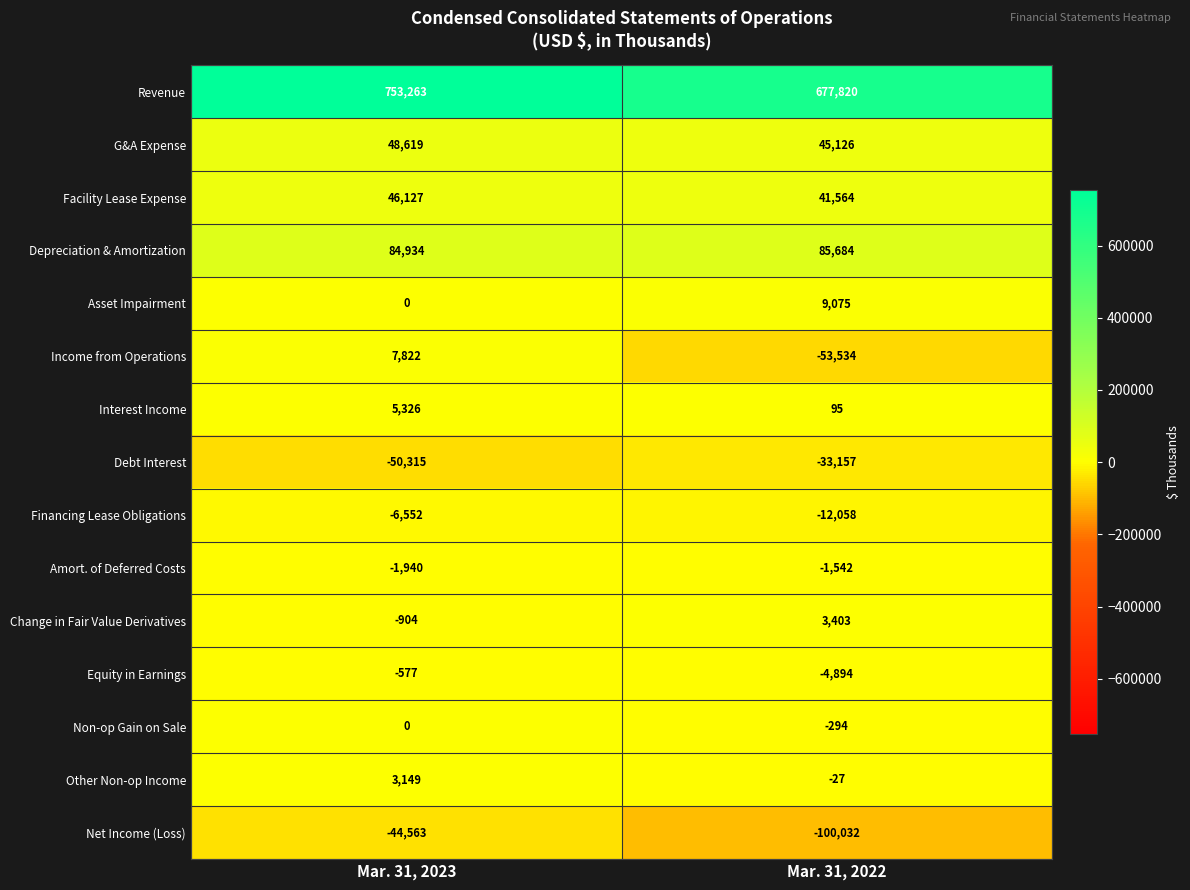

Reading left to right, extract all data points from this chart.

Revenue: 753263	677820
G&A Expense: 48619	45126
Facility Lease Expense: 46127	41564
Depreciation & Amortization: 84934	85684
Asset Impairment: 0	9075
Income from Operations: 7822	-53534
Interest Income: 5326	95
Debt Interest: -50315	-33157
Financing Lease Obligations: -6552	-12058
Amort. of Deferred Costs: -1940	-1542
Change in Fair Value Derivatives: -904	3403
Equity in Earnings: -577	-4894
Non-op Gain on Sale: 0	-294
Other Non-op Income: 3149	-27
Net Income (Loss): -44563	-100032